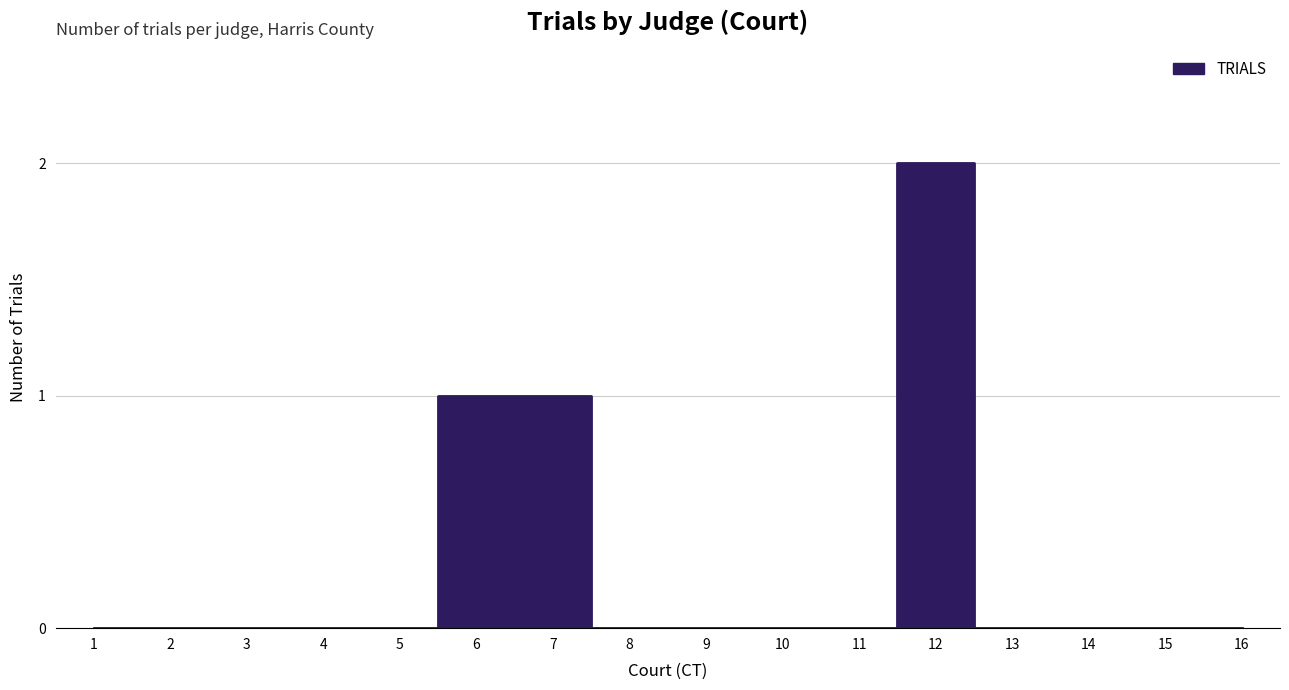

The value at David Singer is 1. True or false?

False